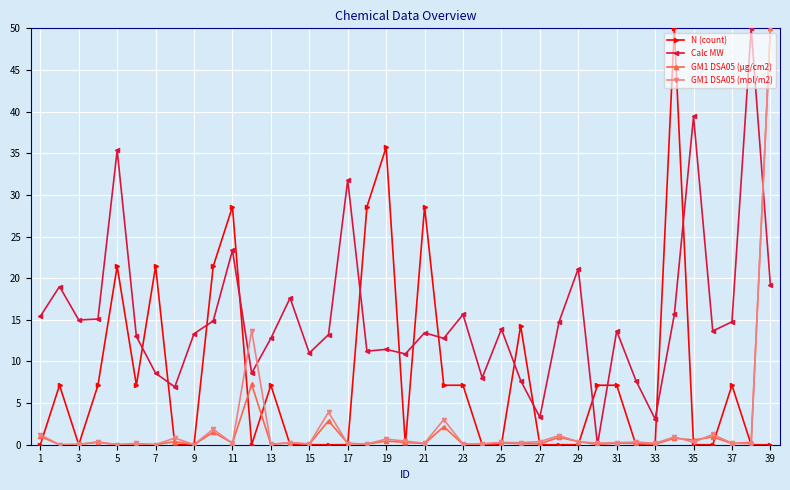

What is the greatest value displayed?

50.0